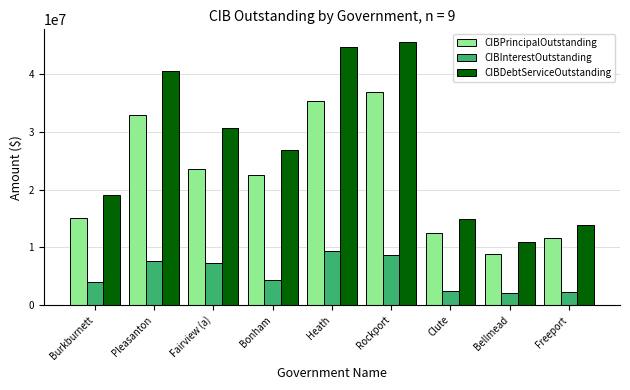

What is the difference between the second highest and minimum values in the CIBPrincipalOutstanding series?

26552000.0